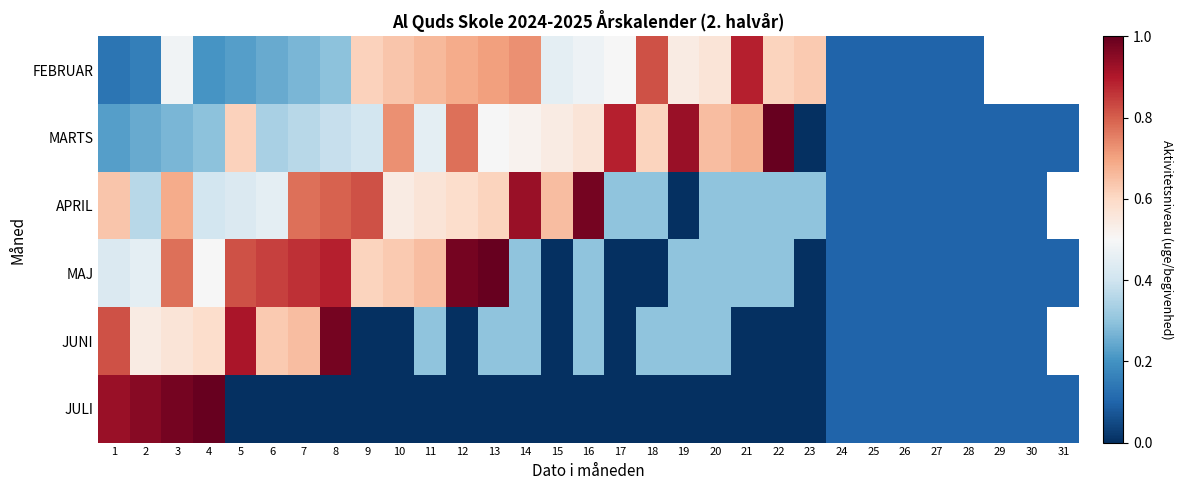

At how many categories does at least one series exceed 0?

31